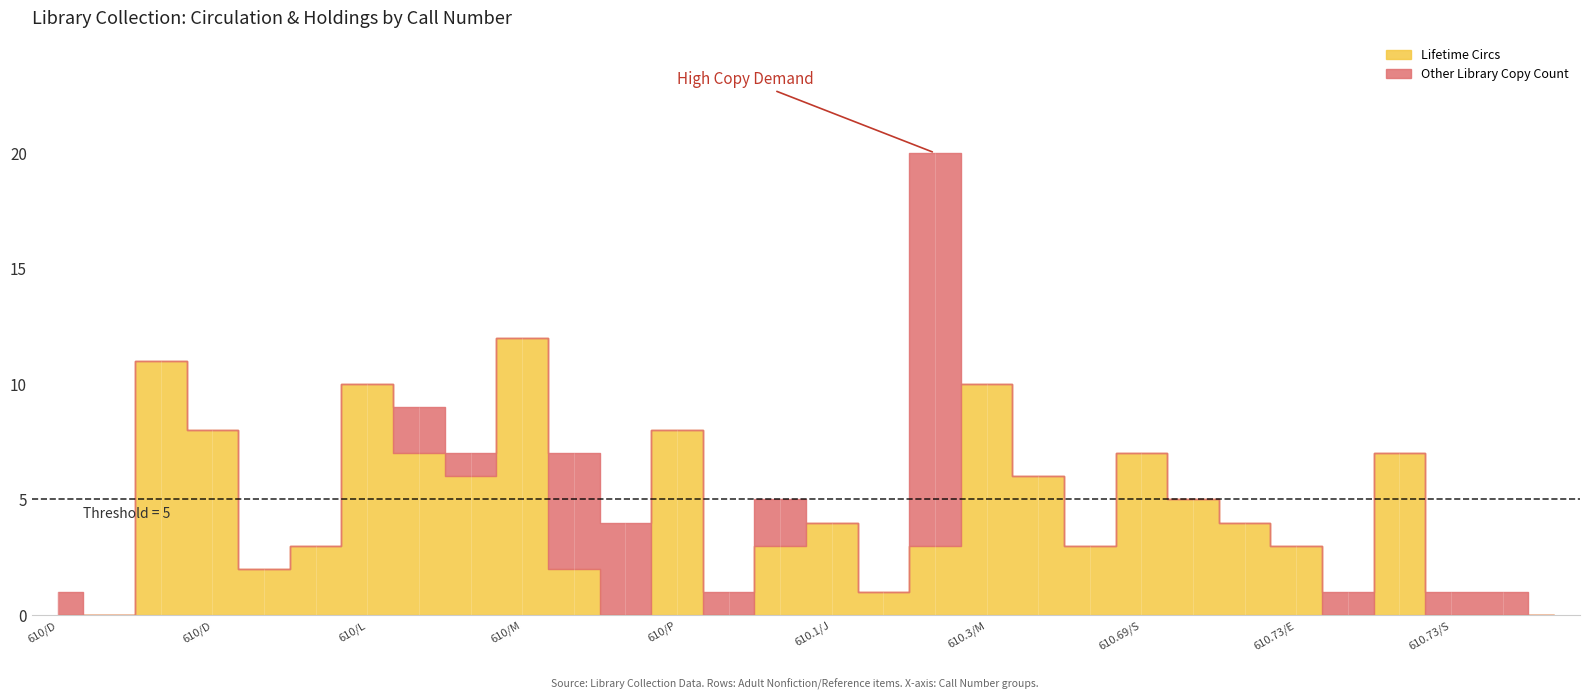

Count the number of categories in the chart.

30